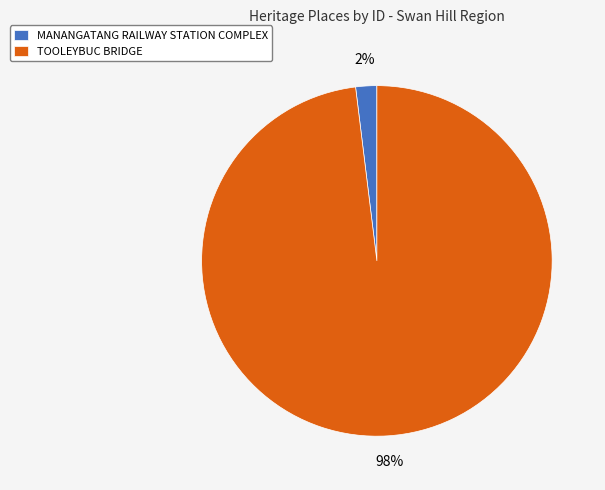

How many segments does this pie chart have?

2